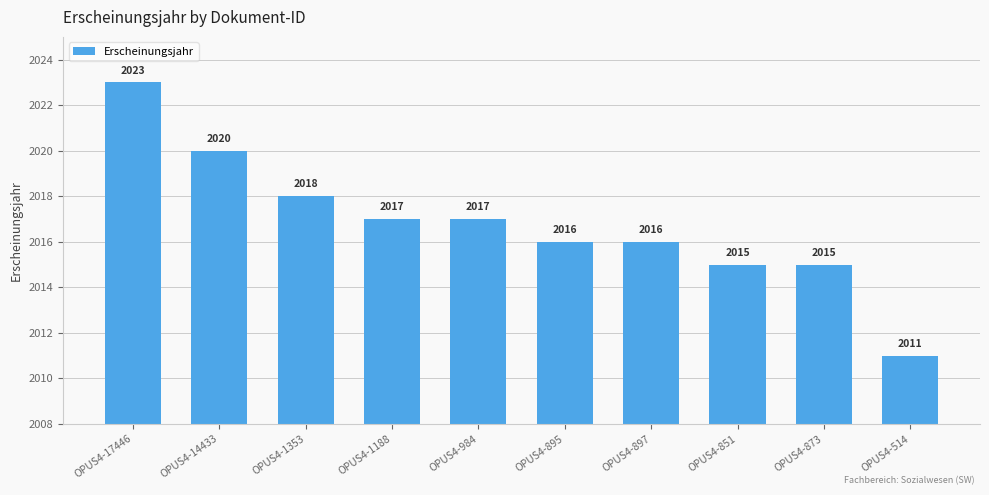

How many series are shown in this chart?

1